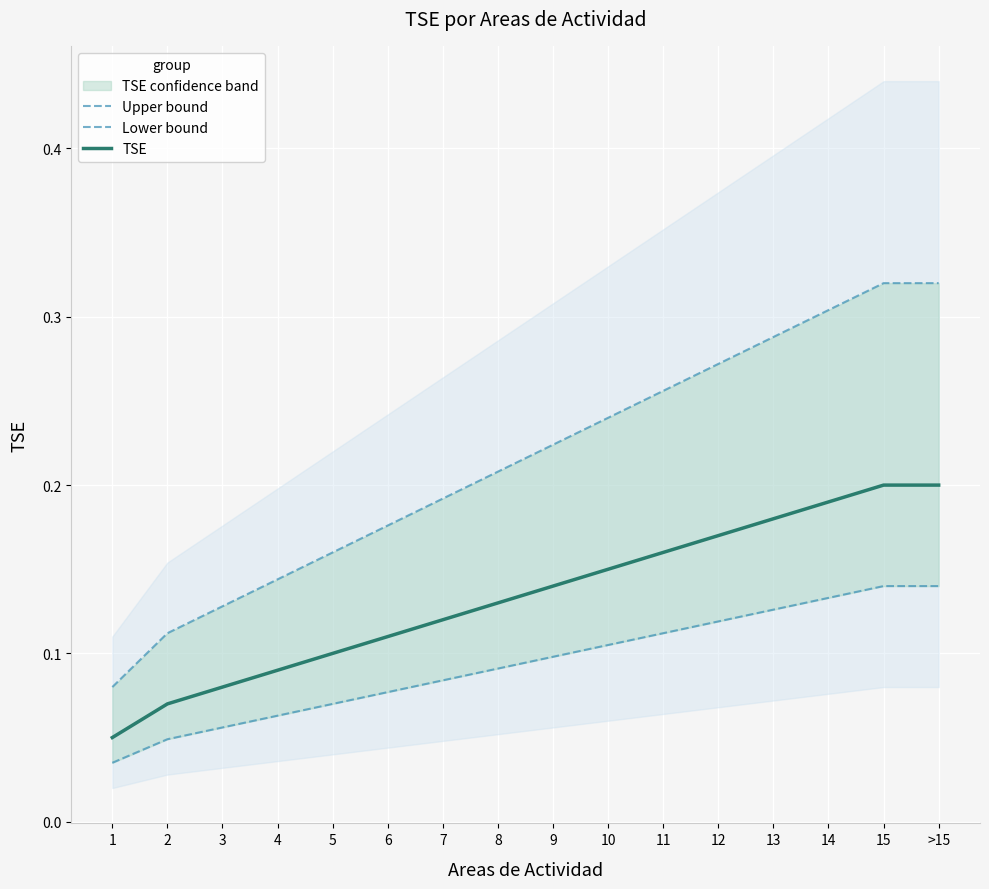

What is the value of the Upper bound point at the 10th from the left?

0.2